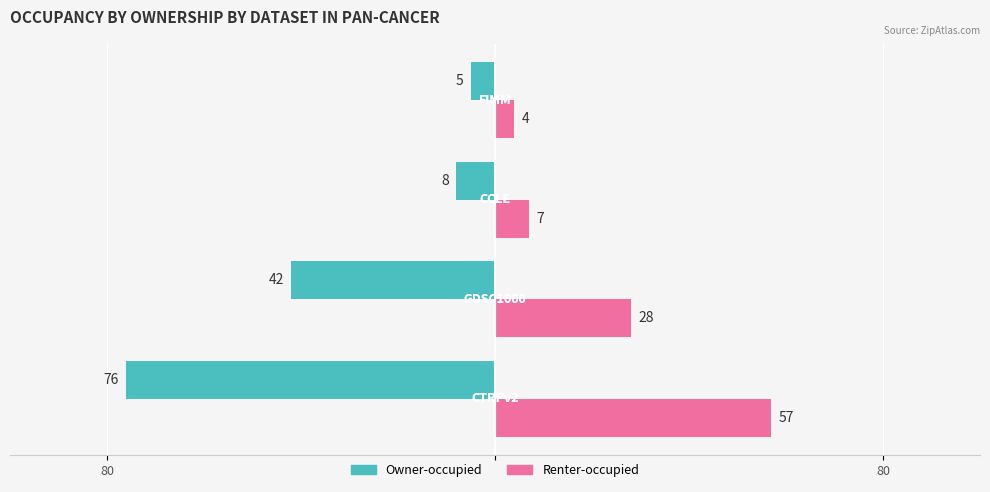

What are all the series names shown in the legend?

Owner-occupied, Renter-occupied